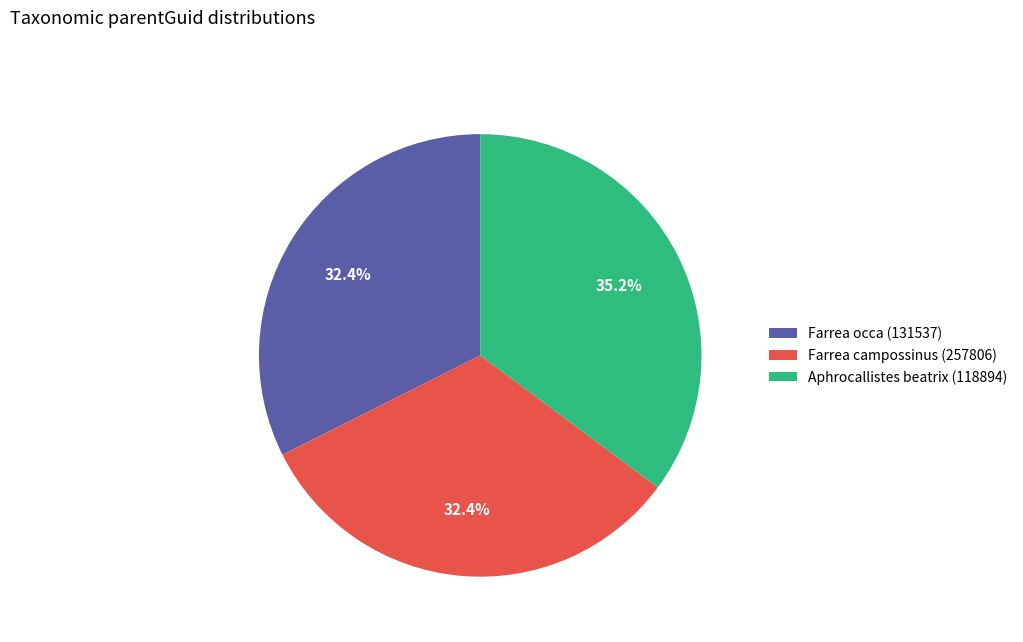

To the nearest percent, what portion does Aphrocallistes beatrix (118894) represent?

35%